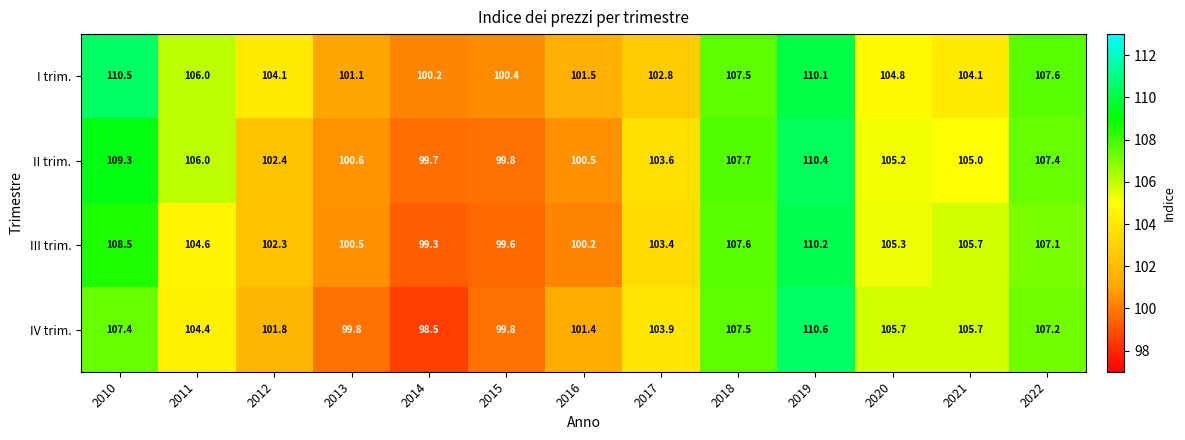

Is it true that III trim. equals 100.2 at 2016?

True